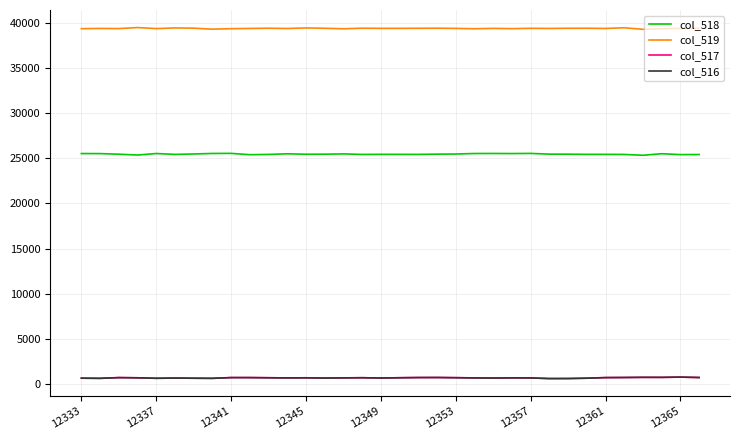

True or false: col_519 and col_518 intersect in this chart.

False